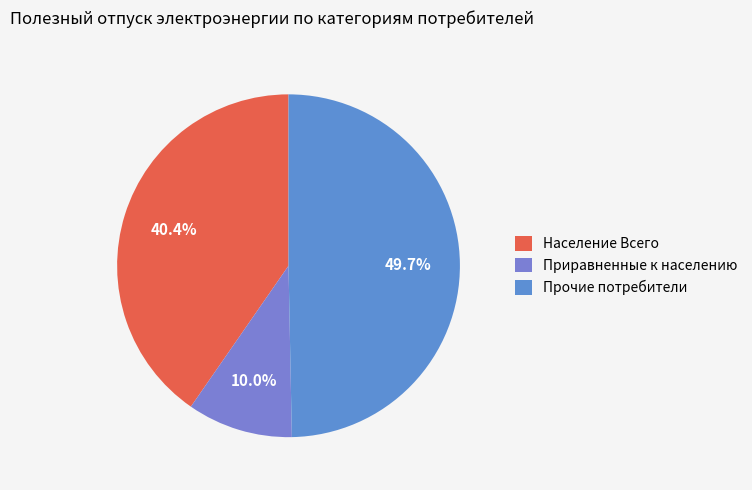

To the nearest percent, what percentage of the pie is Приравненные к населению?

10%